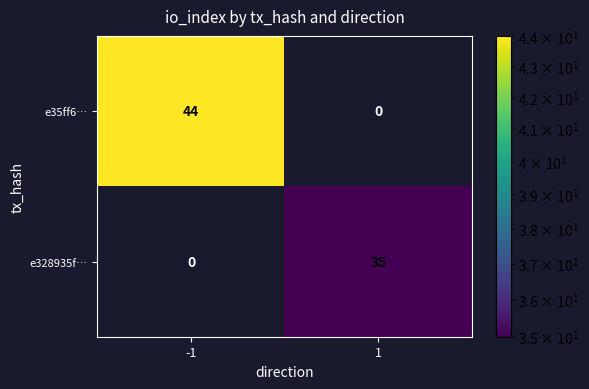

What is the approximate value of e328935f… at 1, to the nearest 5?

35